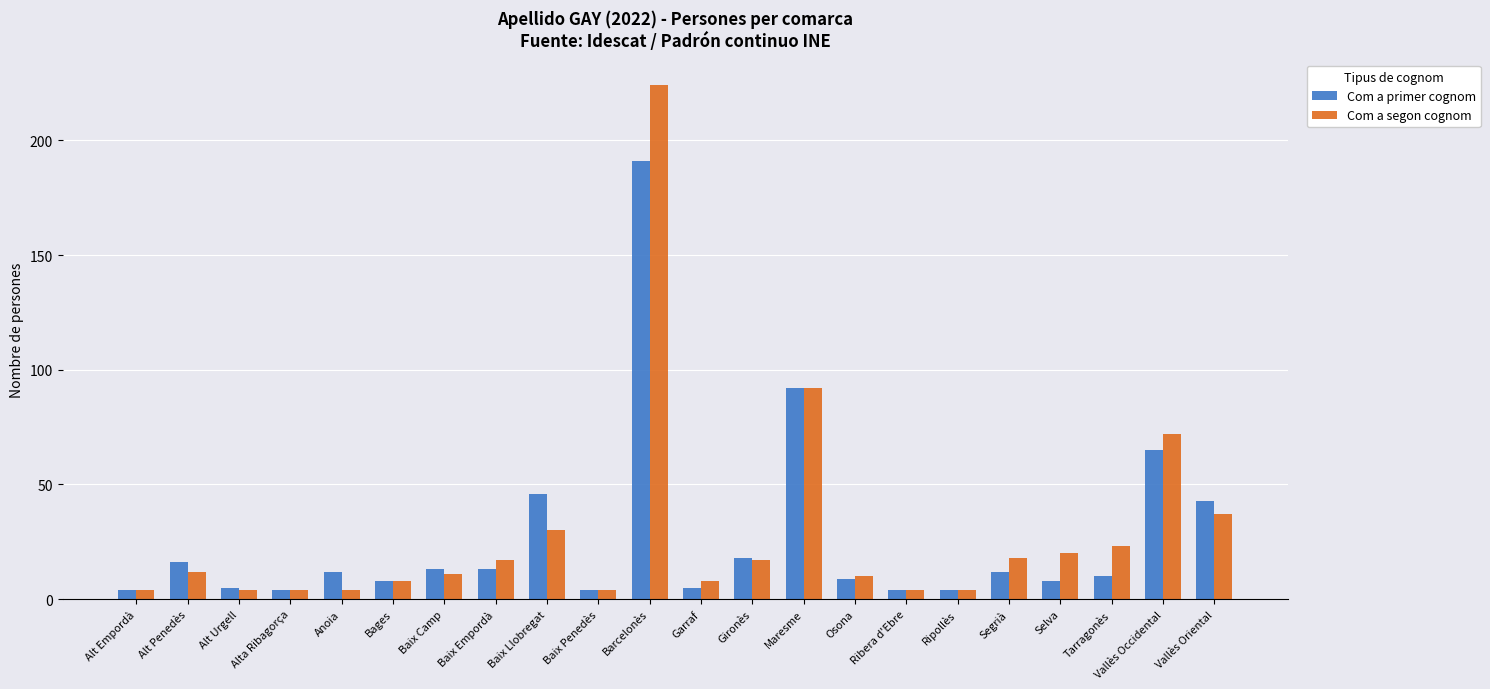

What is the total value across all series at Ribera d'Ebre?

8